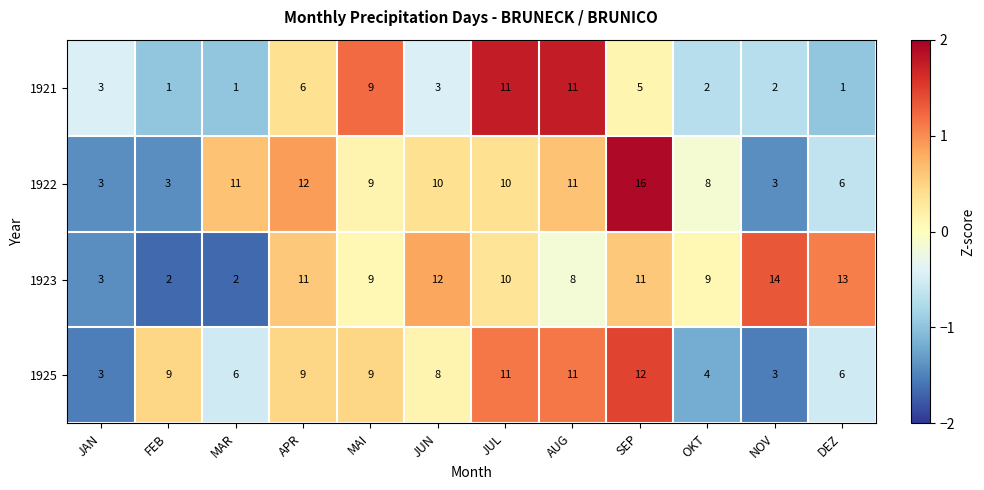

List the series in order of their peak value, lowest first.

1921, 1925, 1923, 1922